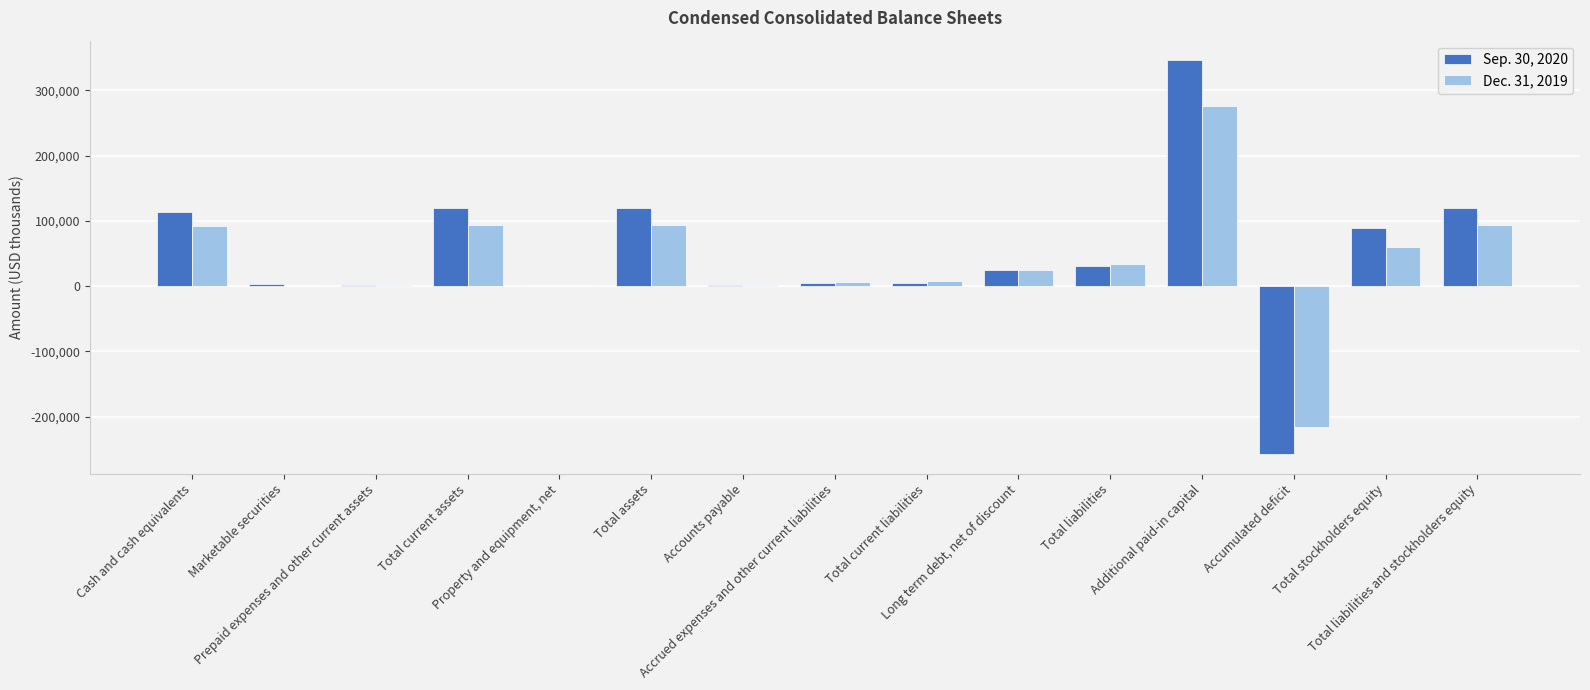

True or false: Sep. 30, 2020 has a value of 25115 at Long term debt, net of discount.

True